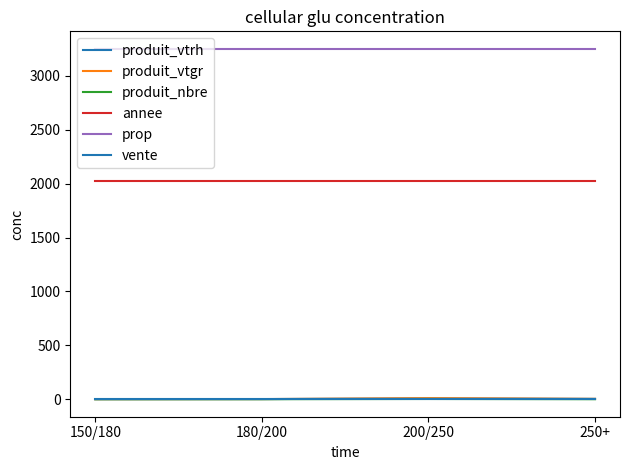

Which category has the lowest value across all series?

150/180